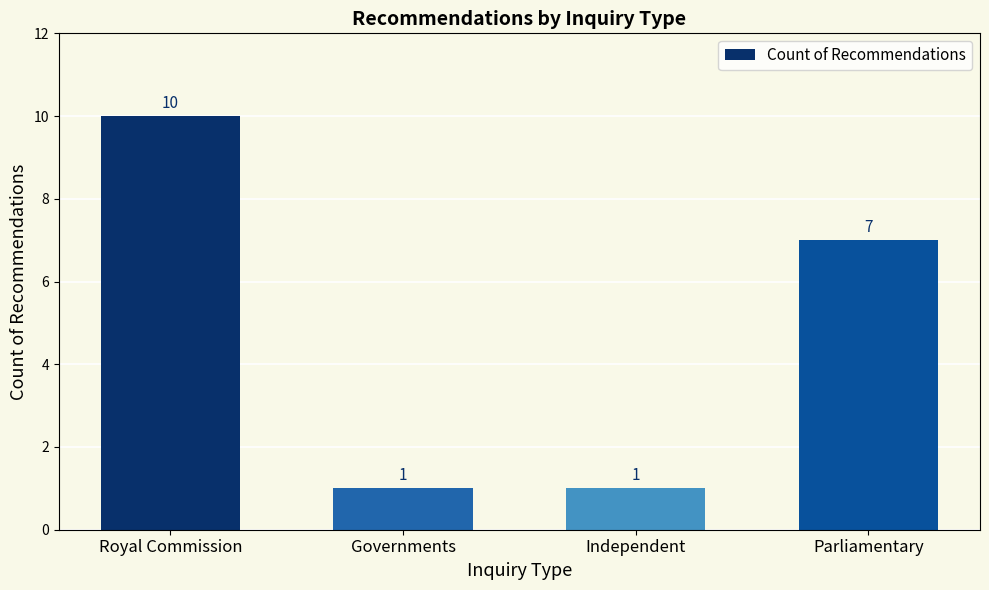

Does the chart contain any negative values?

No